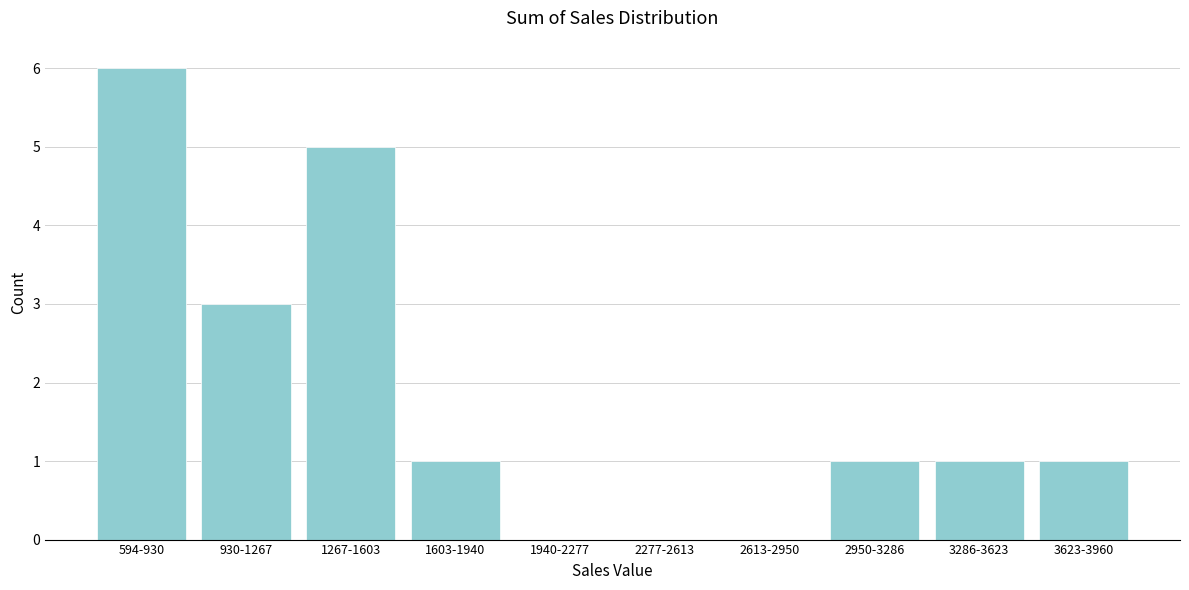

Reading left to right, list all the values displayed in this chart.

594-930=6	930-1267=3	1267-1603=5	1603-1940=1	1940-2277=0	2277-2613=0	2613-2950=0	2950-3286=1	3286-3623=1	3623-3960=1